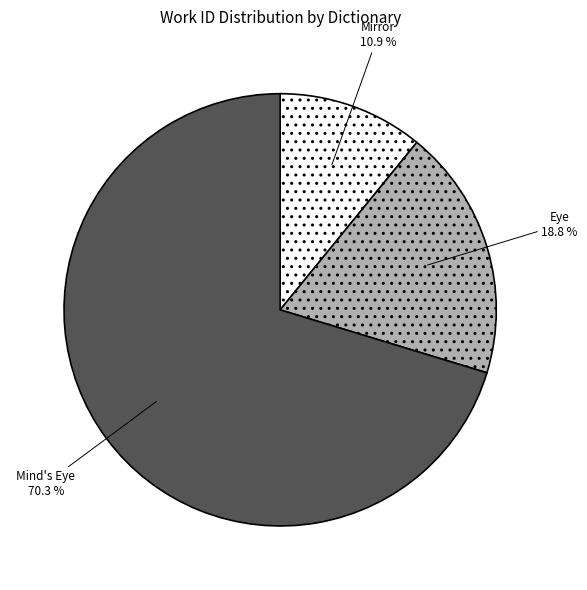

To the nearest percent, what is the difference between the largest and smallest slice percentages?

59%